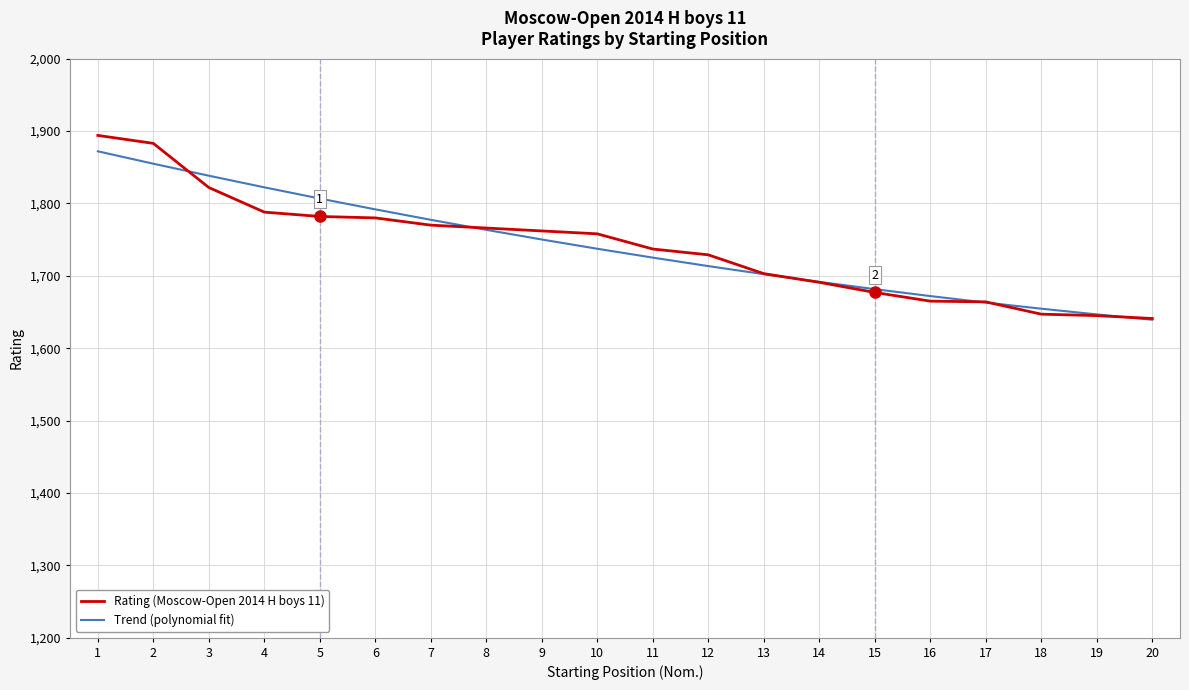

Is the value of Rating (Moscow-Open 2014 H boys 11) at 8 greater than the value of Trend (polynomial fit) at 5?

No